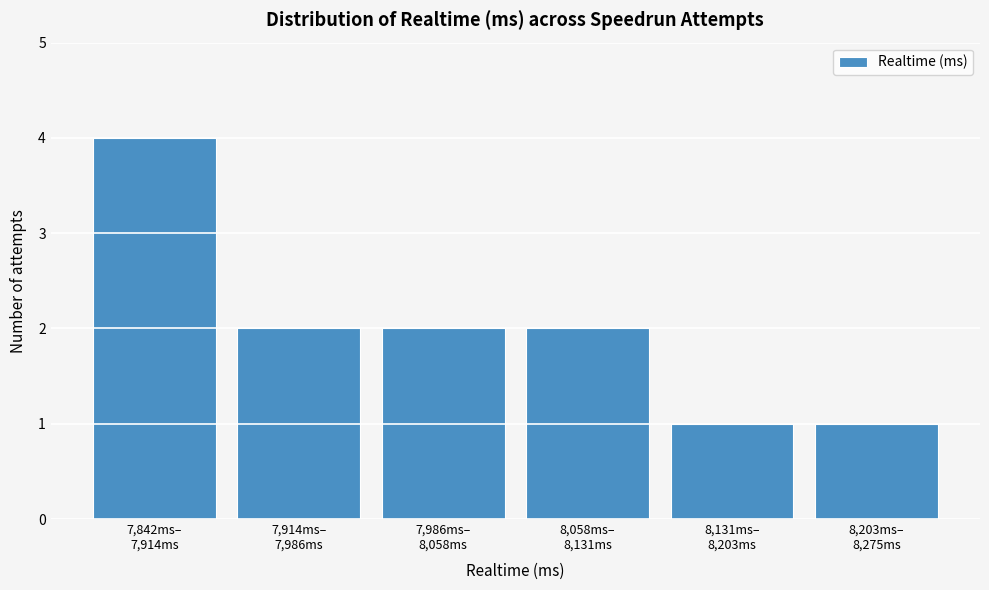

Reading right to left, transcribe all the data shown in this chart.

1	1	2	2	2	4